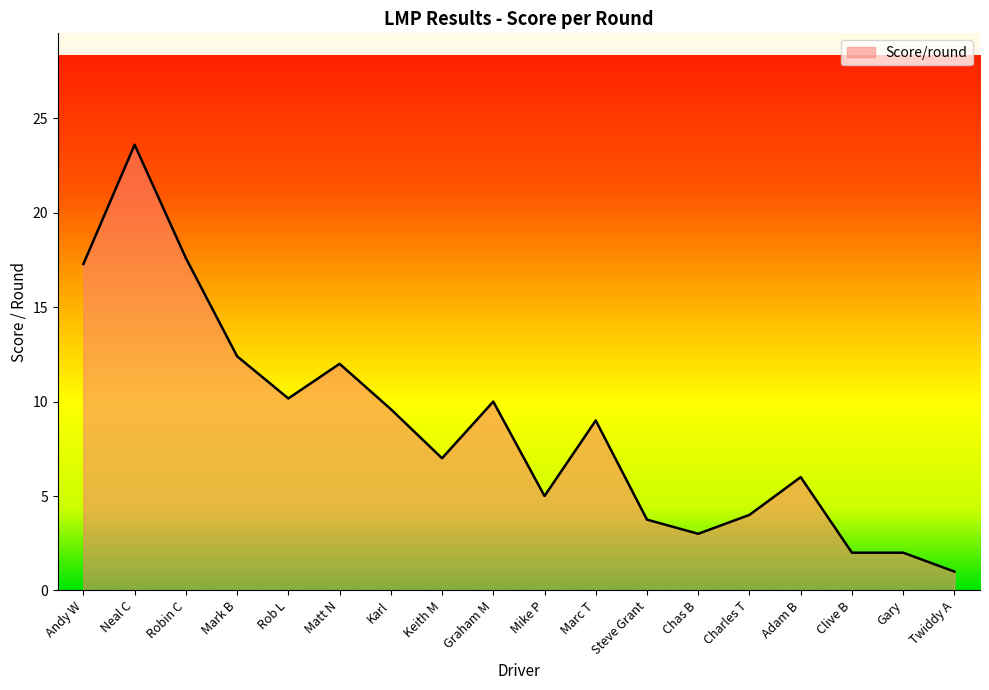

What is the difference between the second highest and minimum values?

16.6